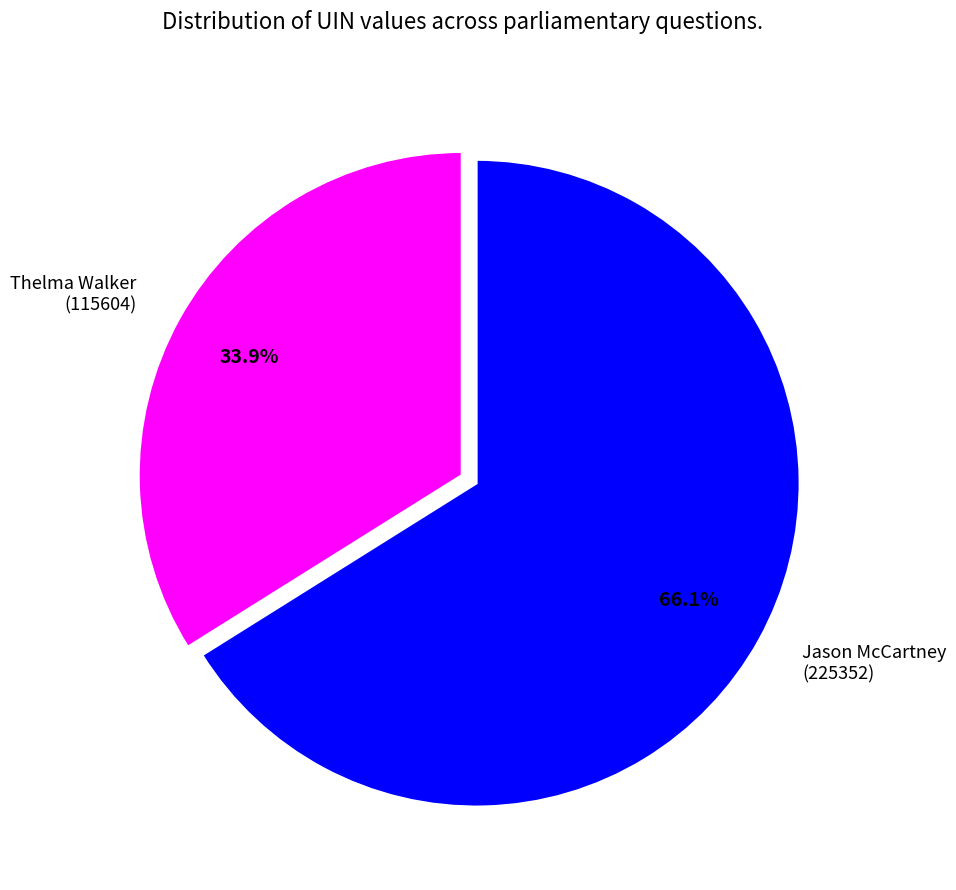

What is the majority slice?

Jason McCartney (225352)